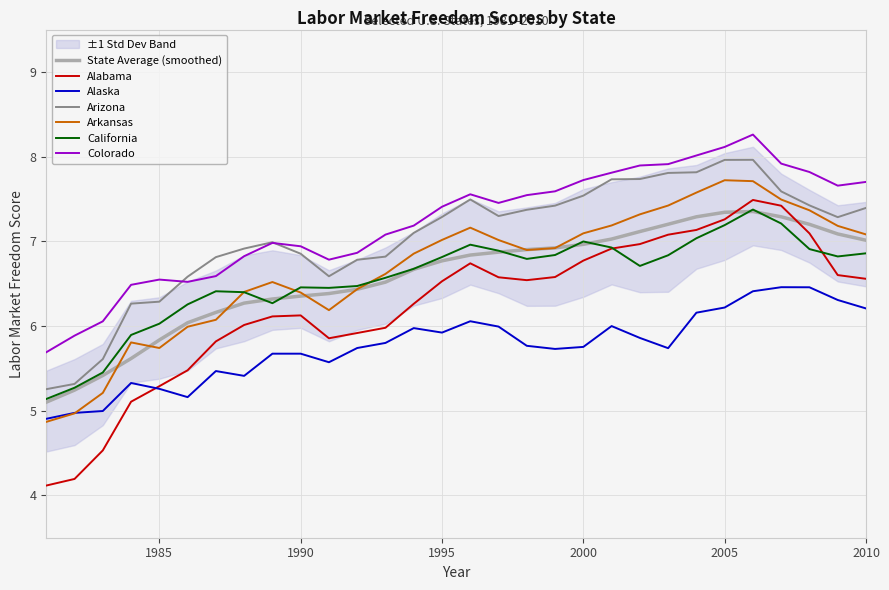

What is the approximate value of Alaska at 1988?

5.4